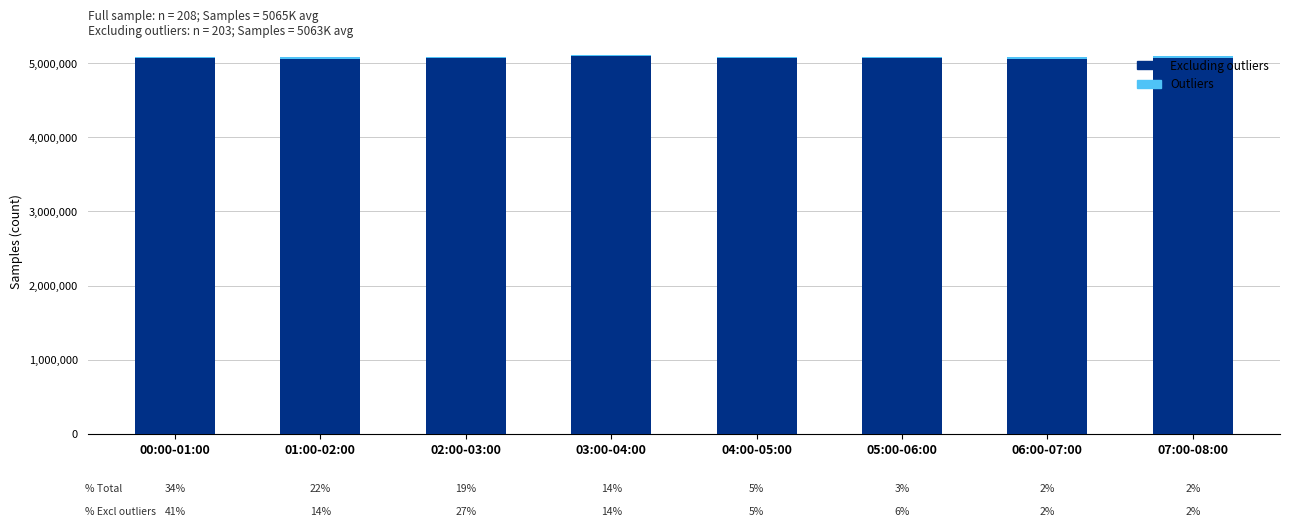

The value of Excluding outliers at 07:00-08:00 is 3420651. True or false?

False